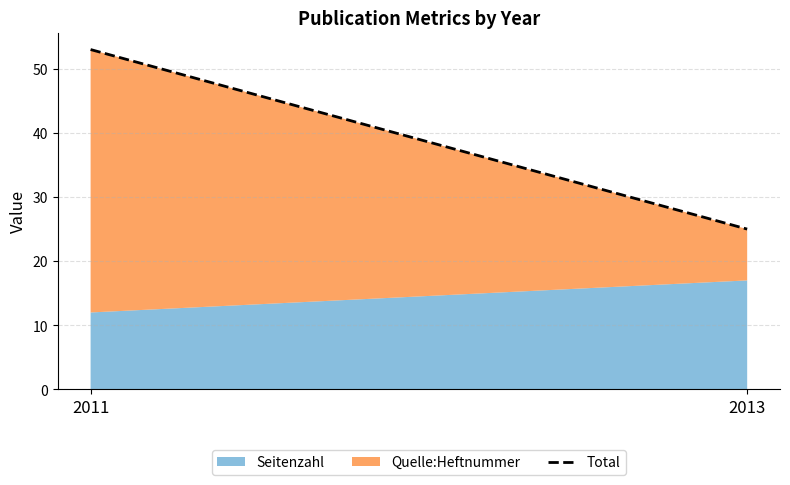

How many values are between 25 and 53?

2